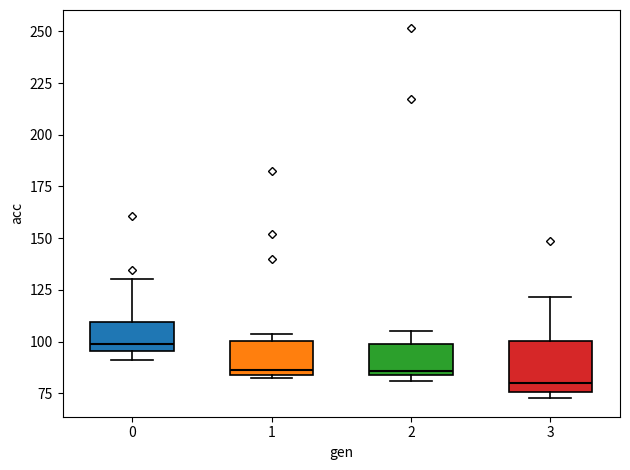

Where is the lower edge of the box at x = 1 on the y-axis? The values are not printed on the chart, so give them approximately, as read against the axis.

85